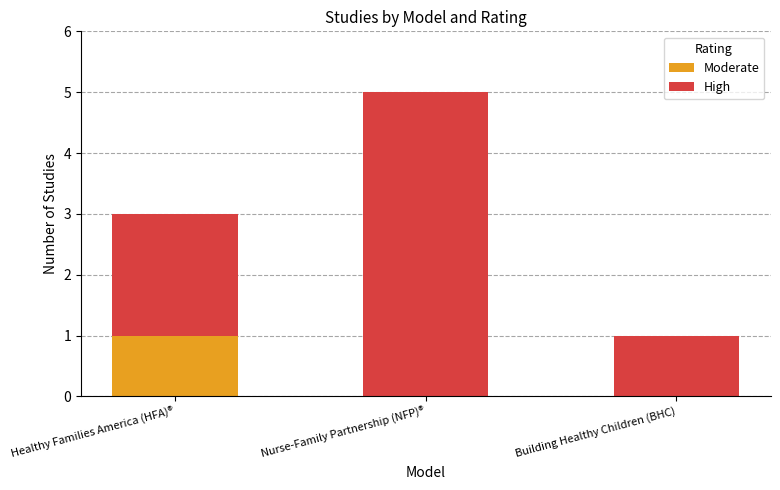

At which category is the sum across all series the highest?

Nurse-Family Partnership (NFP)®